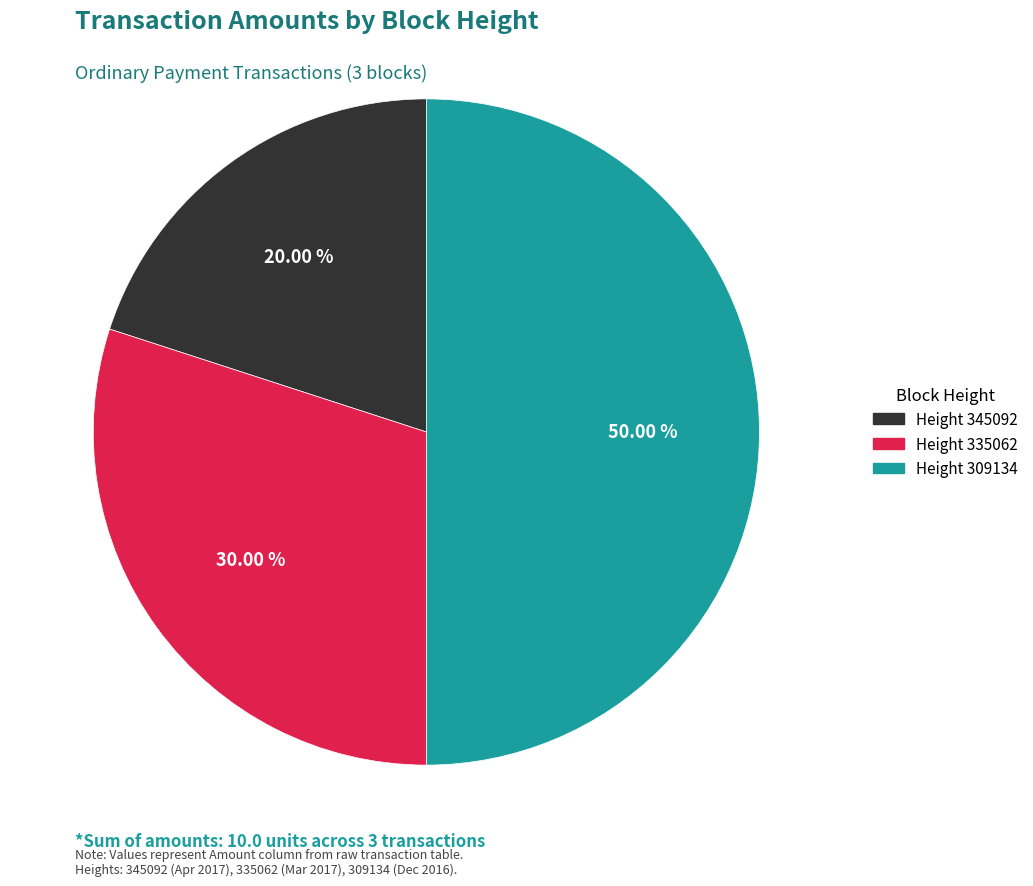

What is the largest slice in the pie chart?

Height 309134